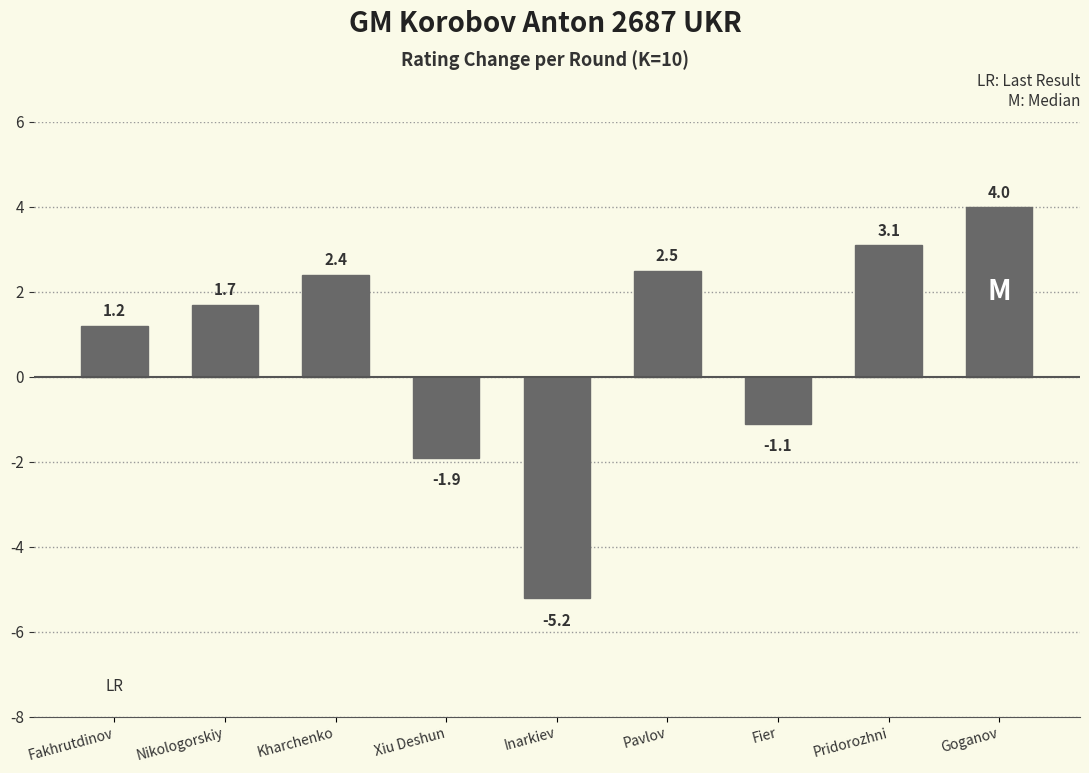

Reading left to right, extract all data points from this chart.

Fakhrutdinov=1.2	Nikologorskiy=1.7	Kharchenko=2.4	Xiu Deshun=-1.9	Inarkiev=-5.2	Pavlov=2.5	Fier=-1.1	Pridorozhni=3.1	Goganov=4.0